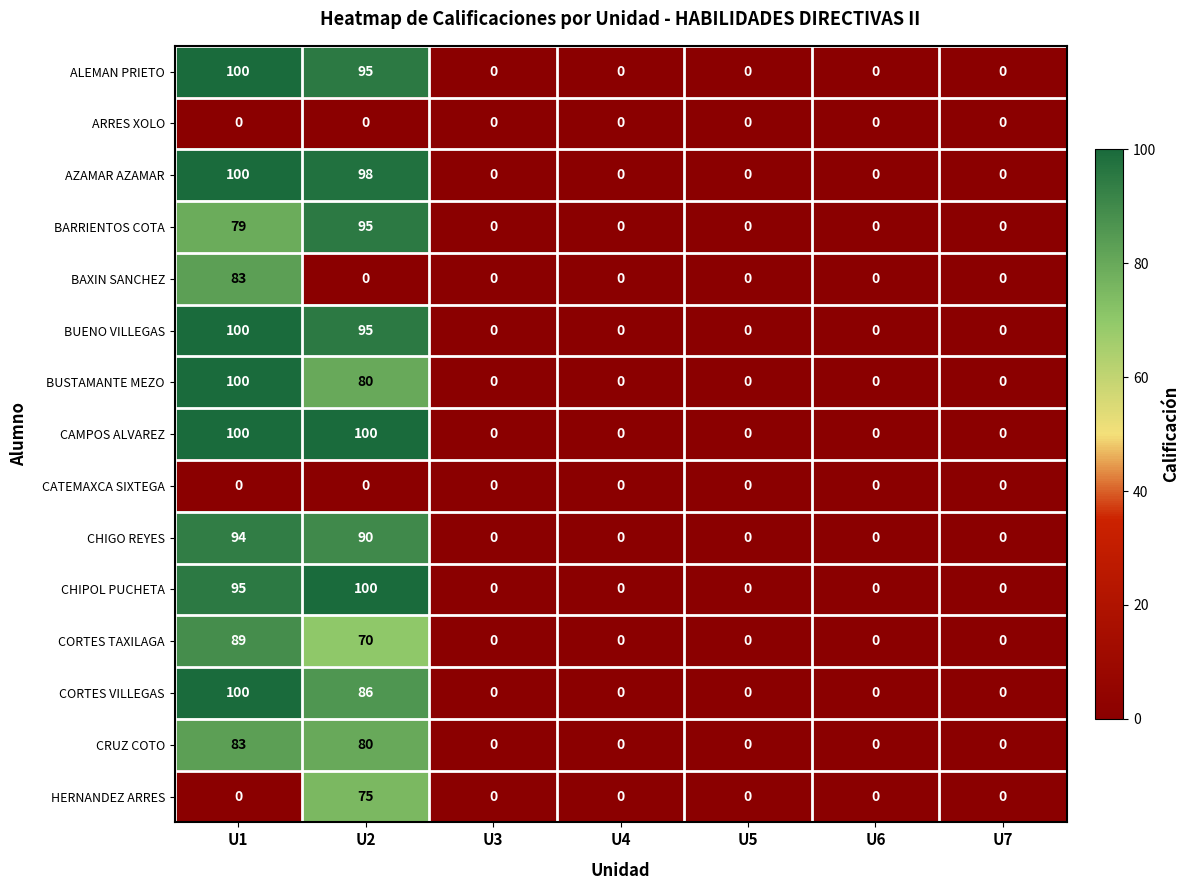

Which series has the largest total across all categories?

CAMPOS ALVAREZ